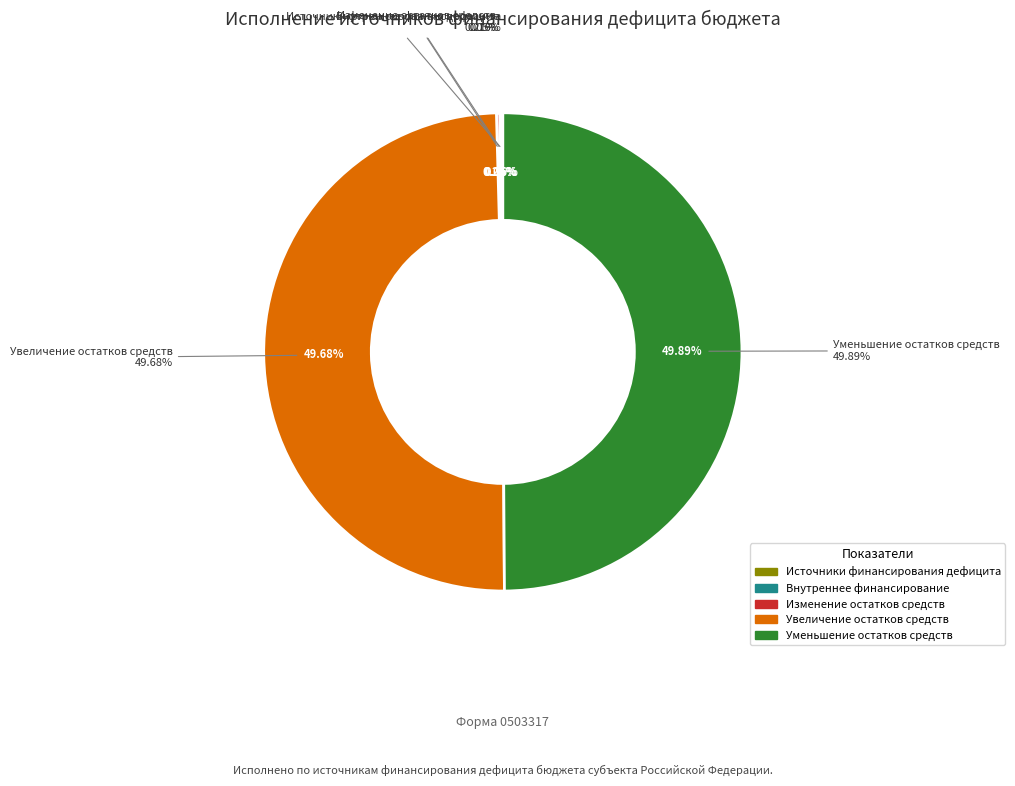

To the nearest percent, what is the average slice percentage?

20%